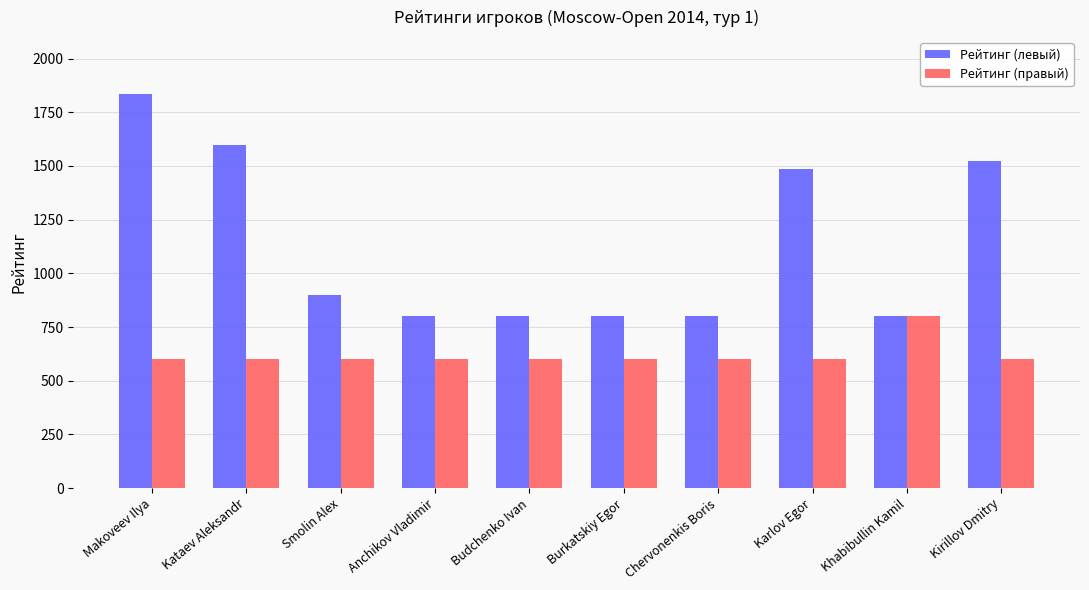

Reading left to right, extract all data points from this chart.

Рейтинг (левый): Makoveev Ilya=1836	Kataev Aleksandr=1597	Smolin Alex=900	Anchikov Vladimir=800	Budchenko Ivan=800	Burkatskiy Egor=800	Chervonenkis Boris=800	Karlov Egor=1485	Khabibullin Kamil=800	Kirillov Dmitry=1522
Рейтинг (правый): Makoveev Ilya=600	Kataev Aleksandr=600	Smolin Alex=600	Anchikov Vladimir=600	Budchenko Ivan=600	Burkatskiy Egor=600	Chervonenkis Boris=600	Karlov Egor=600	Khabibullin Kamil=800	Kirillov Dmitry=600